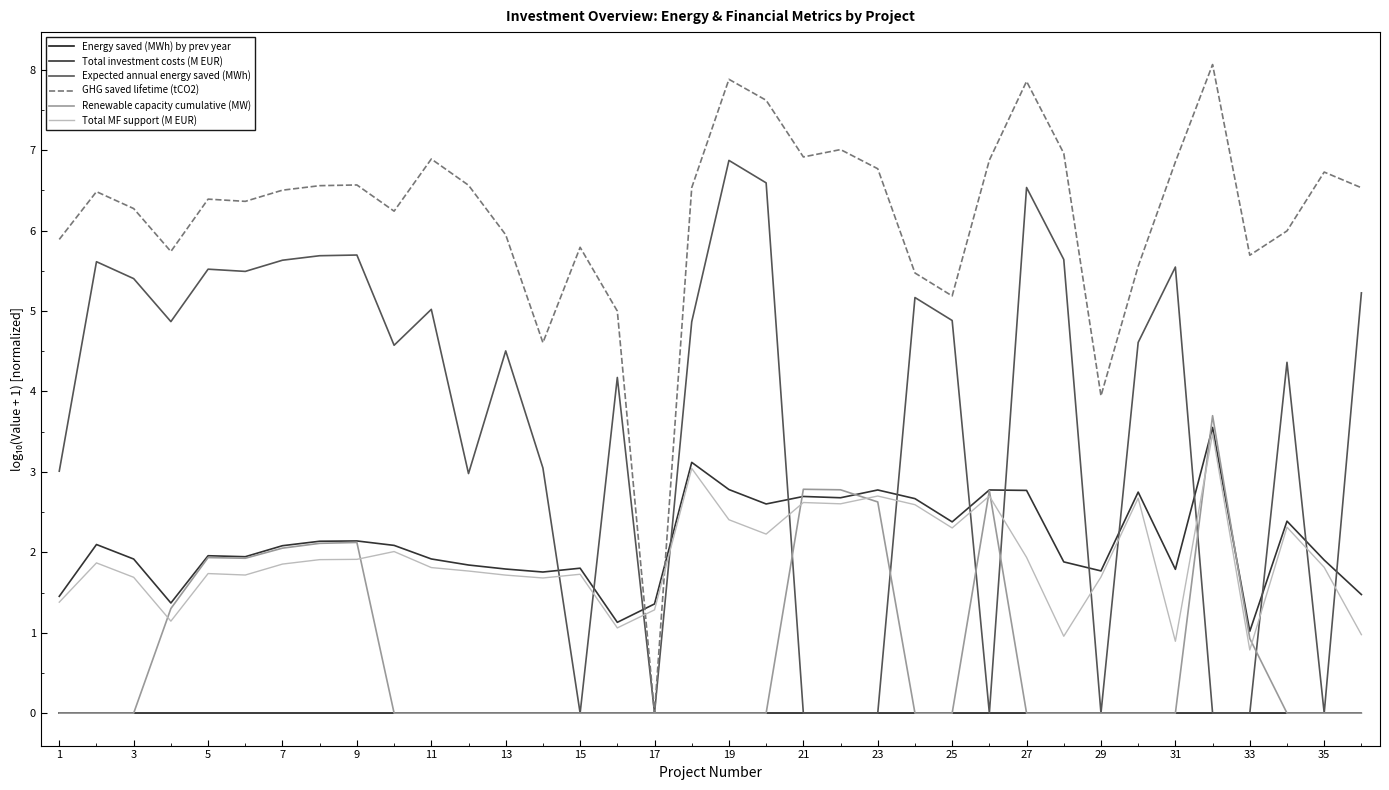

What are all the series names shown in the legend?

Energy saved (MWh) by prev year, Total investment costs (M EUR), Expected annual energy saved (MWh), GHG saved lifetime (tCO2), Renewable capacity cumulative (MW), Total MF support (M EUR)